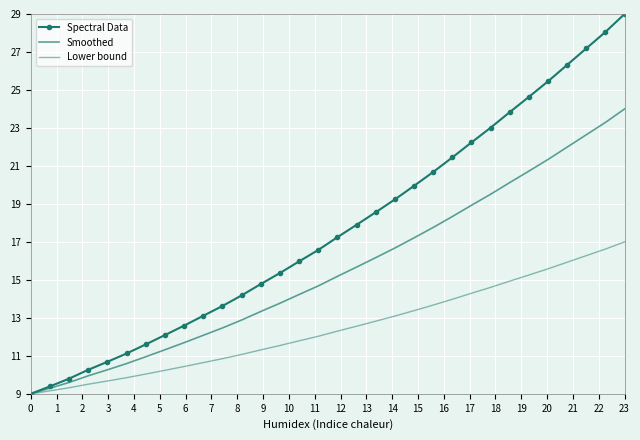

What is the value of the Spectral Data point at the 13th from the left?

14.8